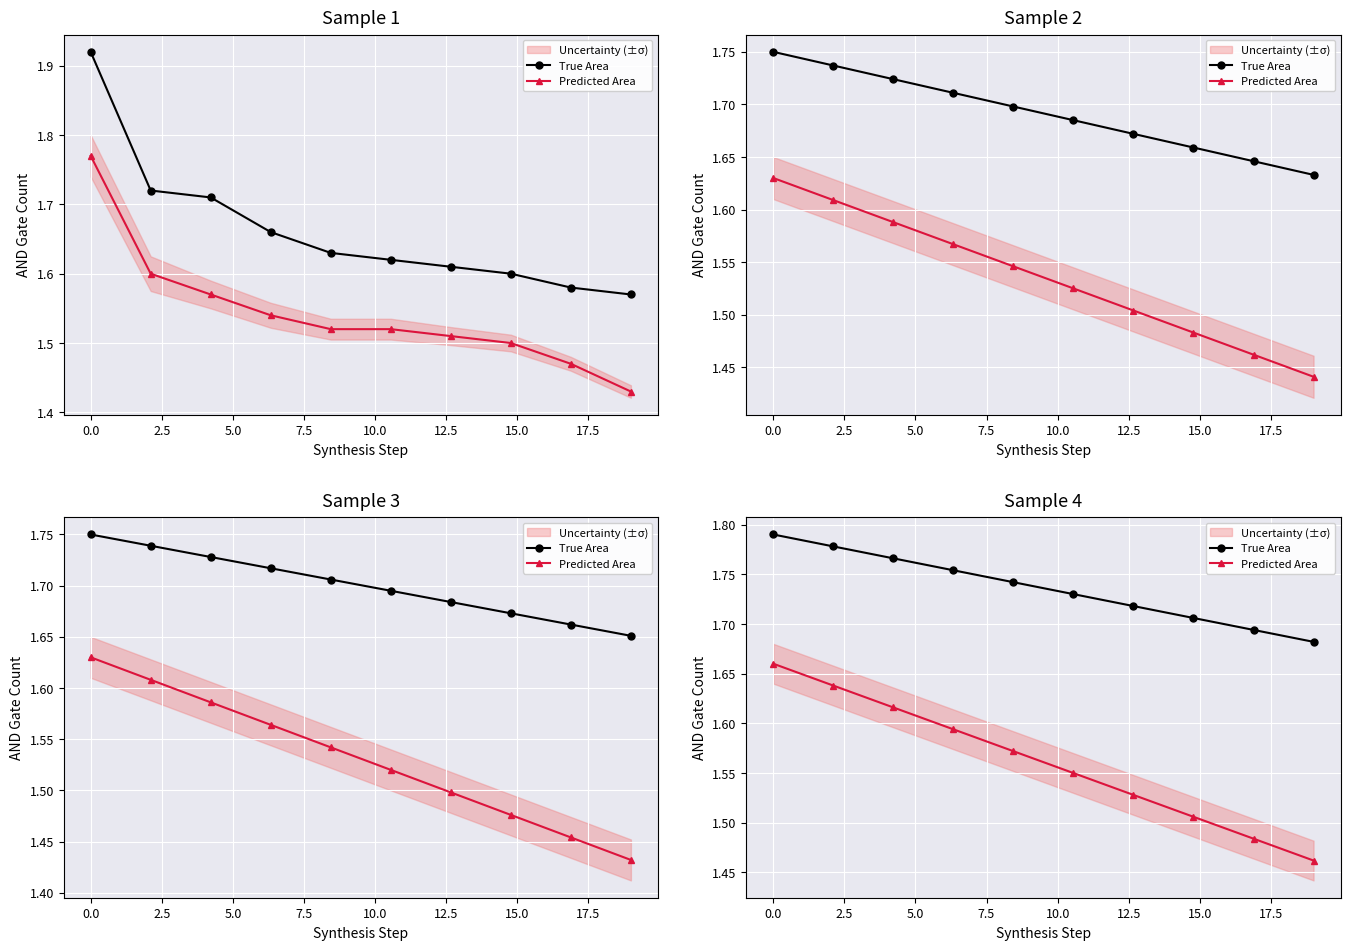

True or false: True Area has a value of 1.7 at 15.0.

True